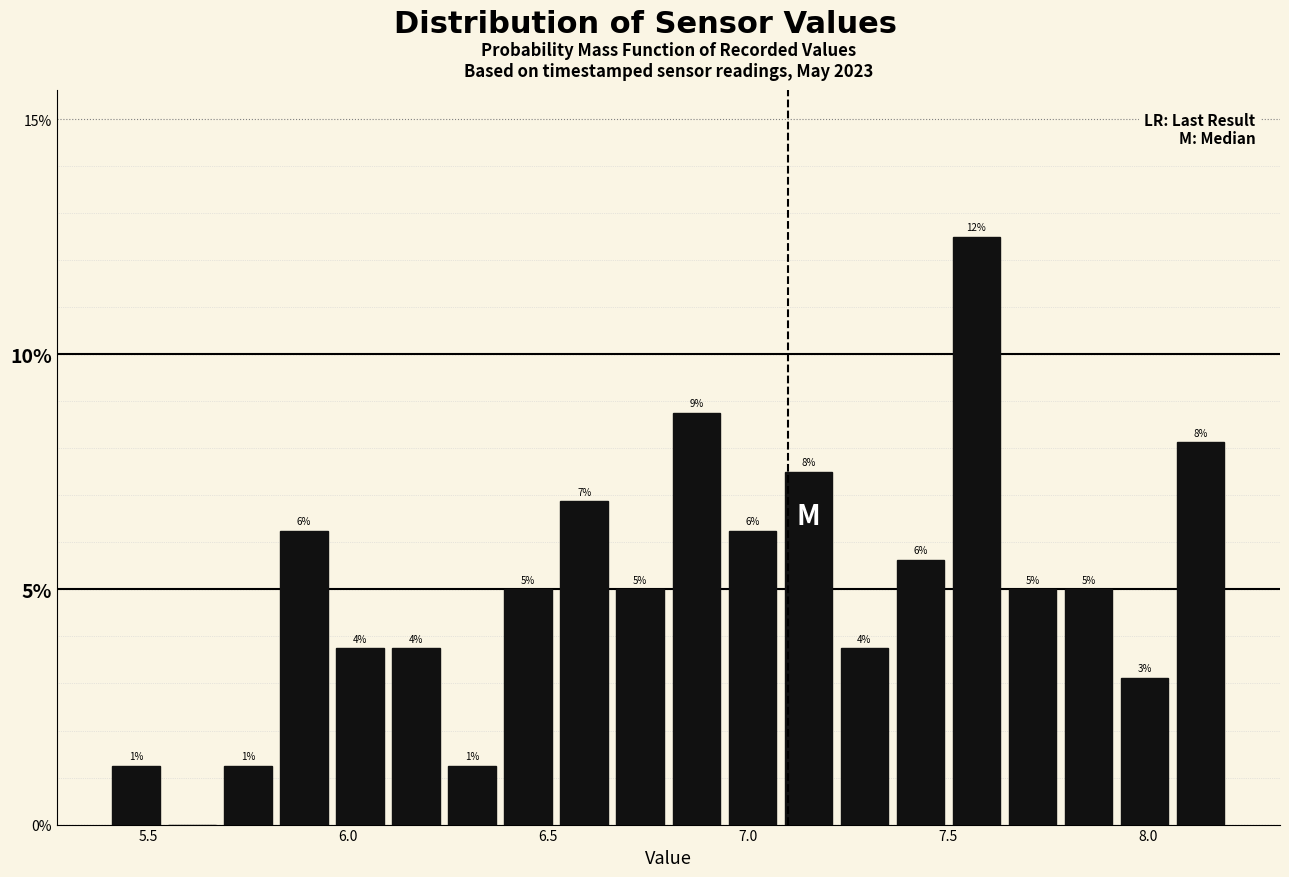

Read against the x-axis, roughly where is the centre of the tallest bar?

7.55